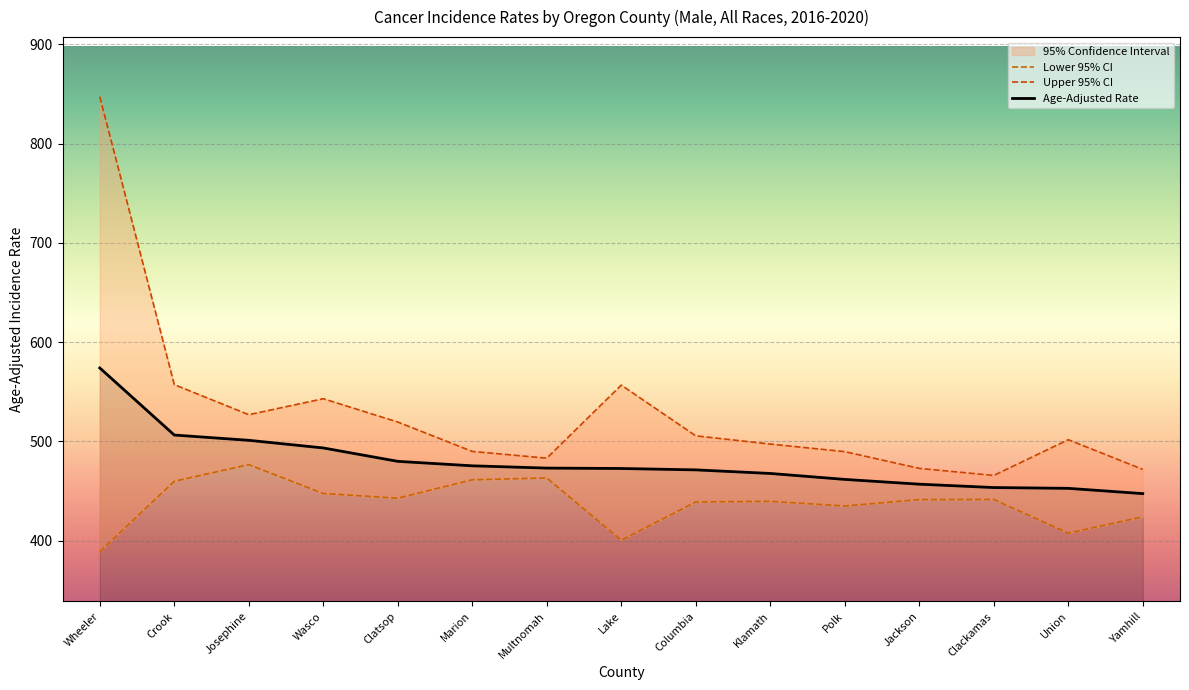

What is the label of the 8th point from the left?

Lake